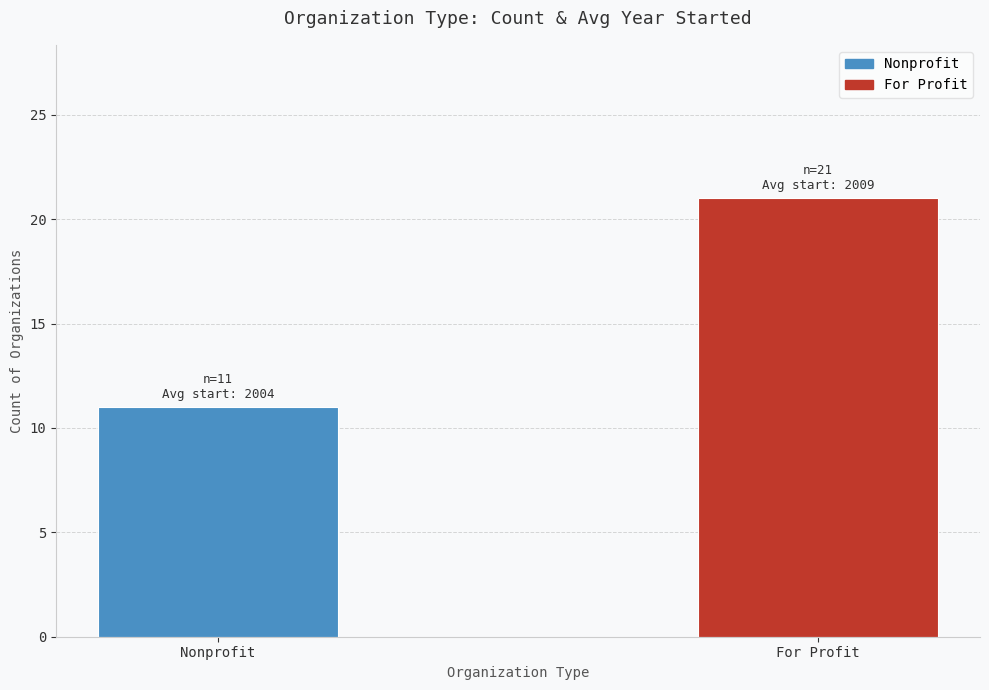

How many bars are there in total?

2